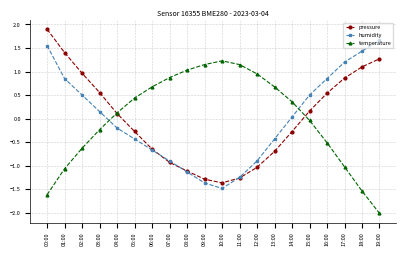

Rank the series by their maximum value, from lowest to highest.

temperature, humidity, pressure